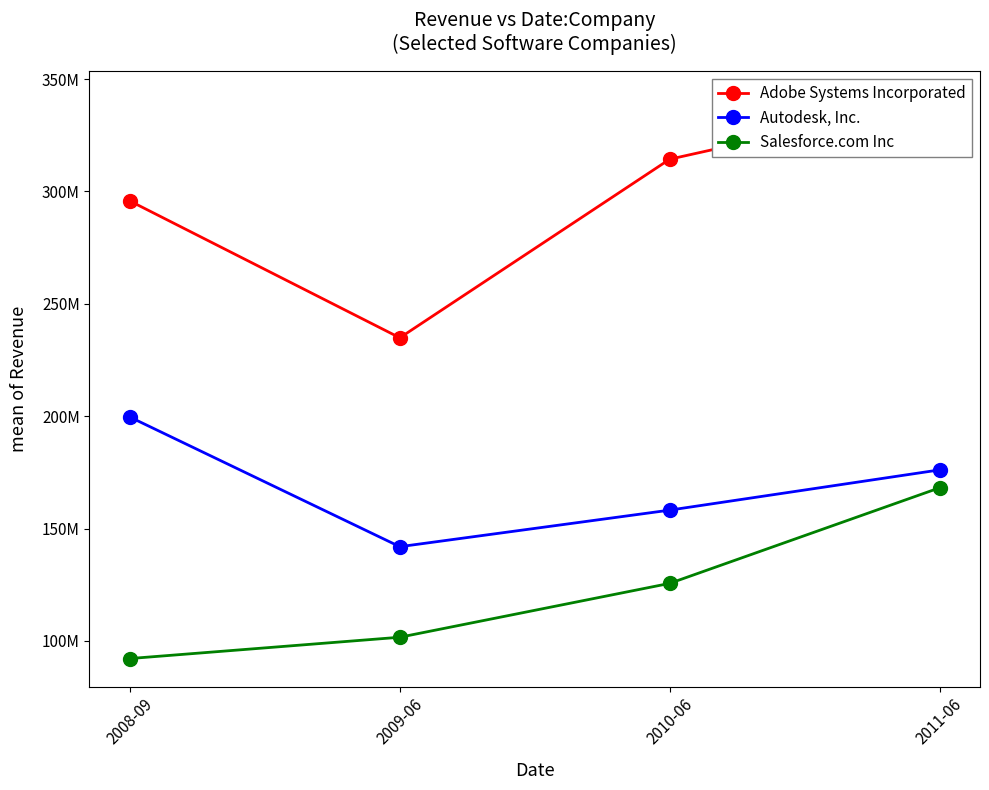

Is this an area chart (filled region under the line)?

No